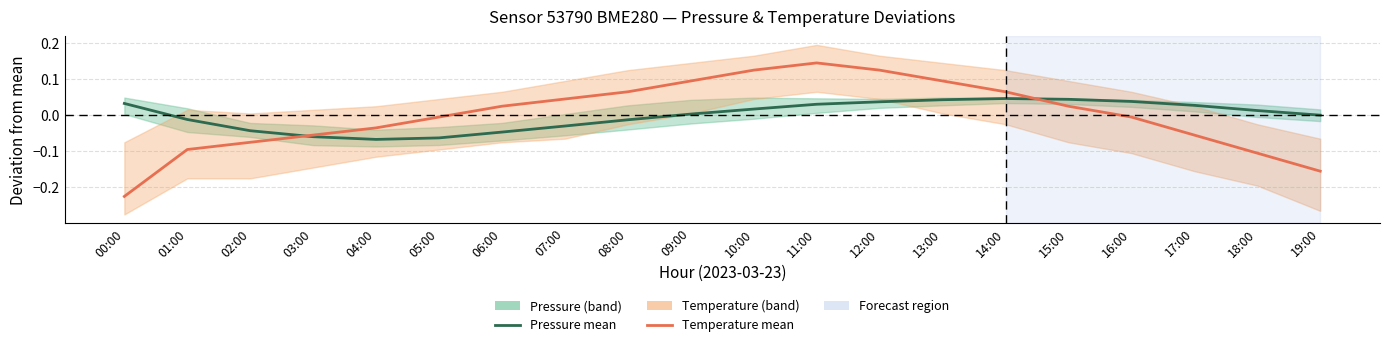

The Pressure series shows 0.0 at 15:00. True or false?

False